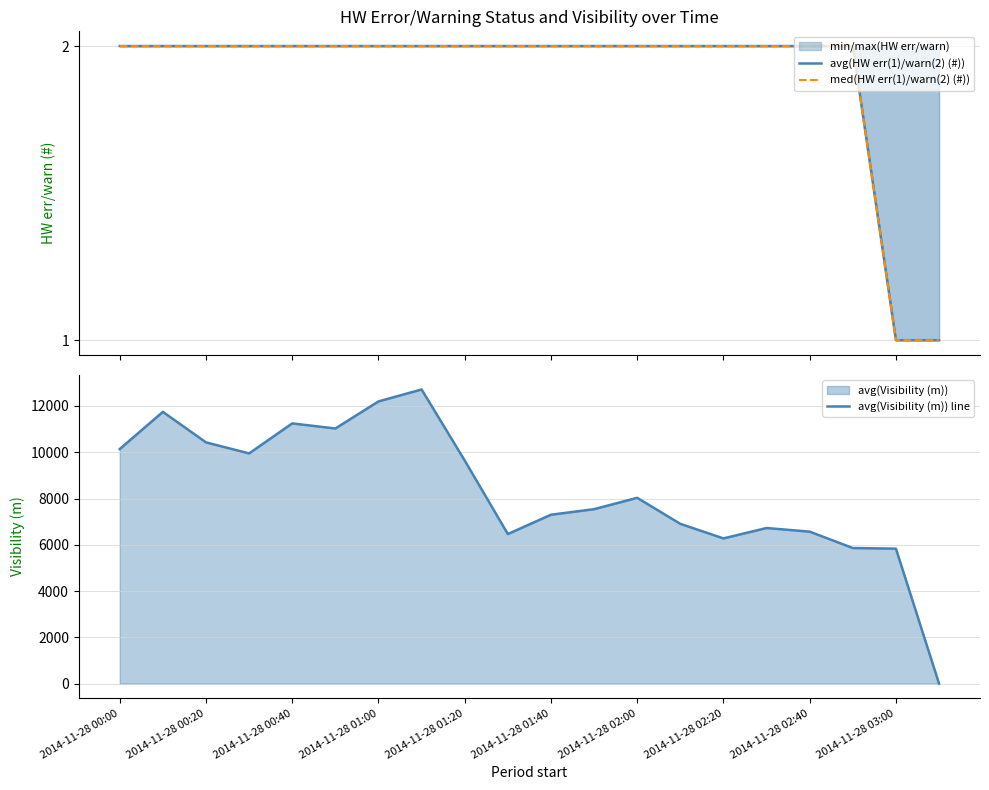

True or false: med(HW err(1)/warn(2) (#)) has more than 2 interior local peaks.

False